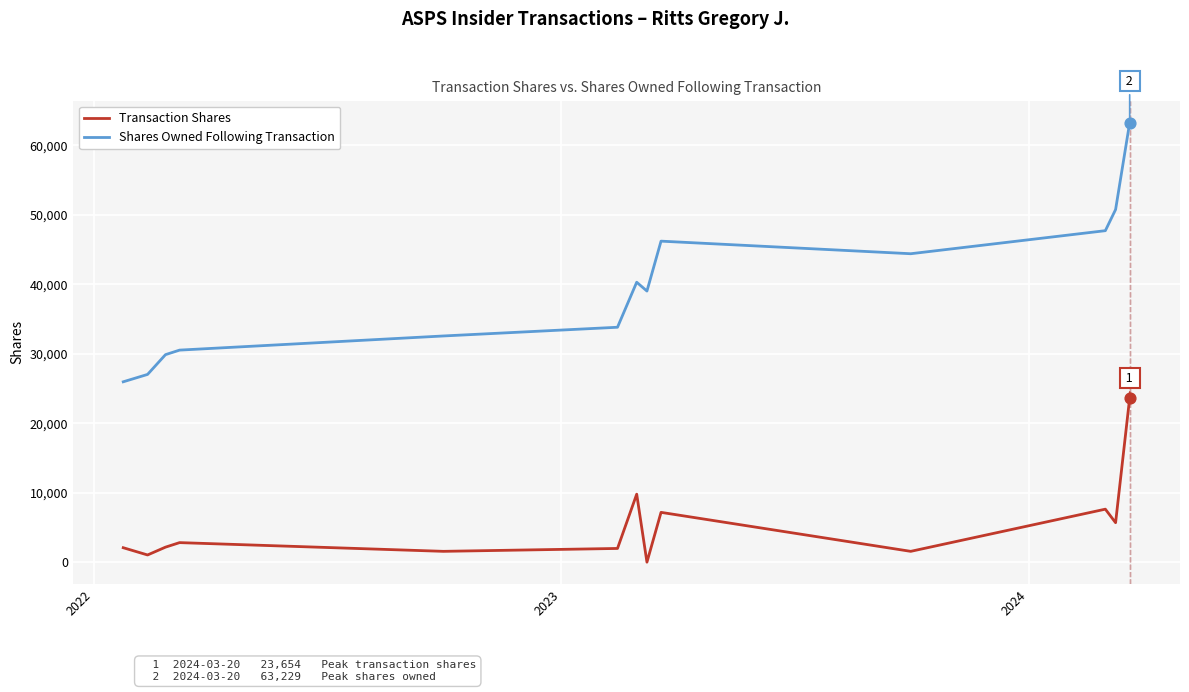

Which series has the largest total across all categories?

Shares Owned Following Transaction